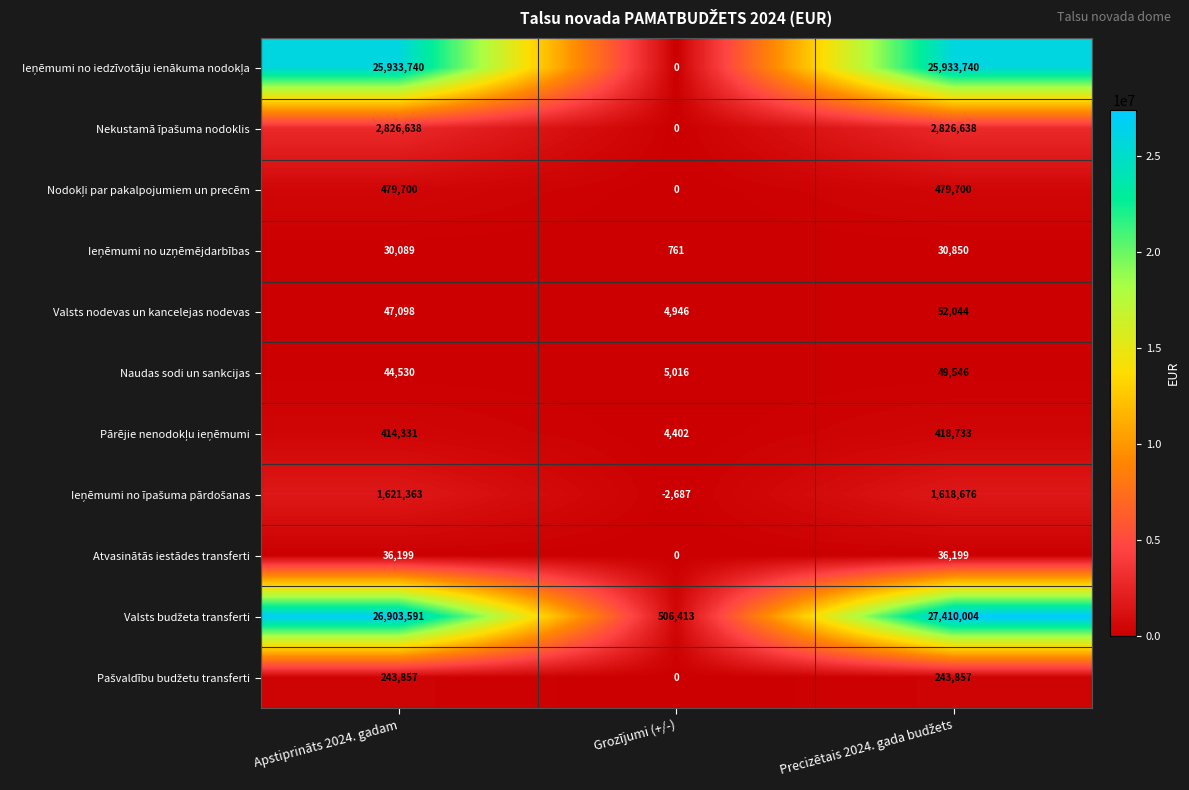

Where is Naudas sodi un sankcijas nearest to the value 27281?

Apstiprināts 2024. gadam